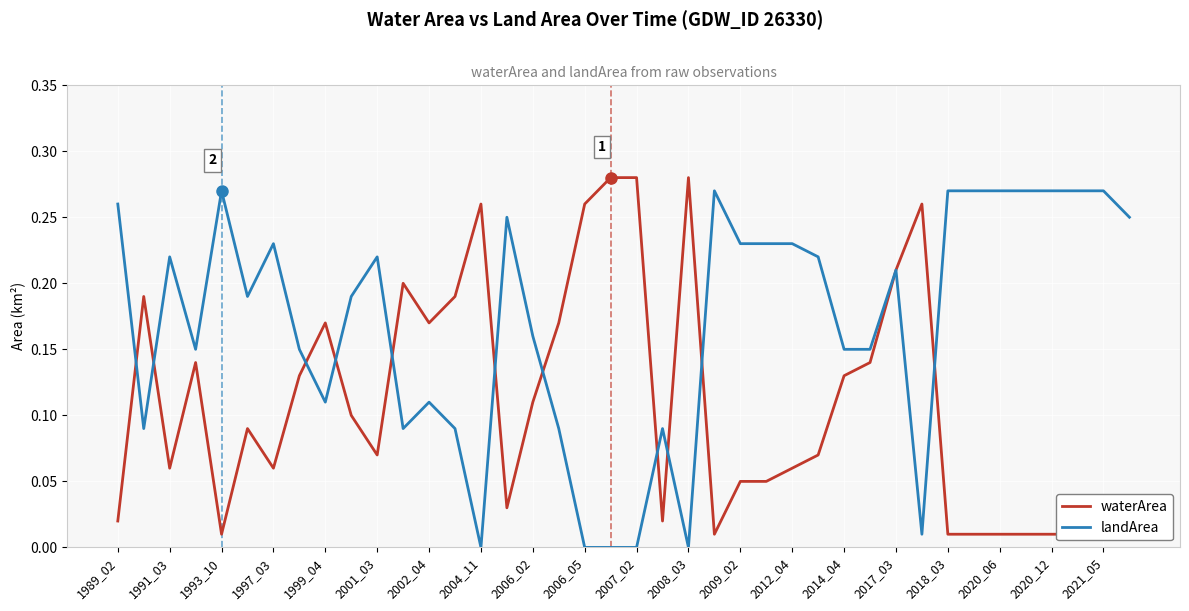

The value of landArea at 1993_10 is 0.4. True or false?

False